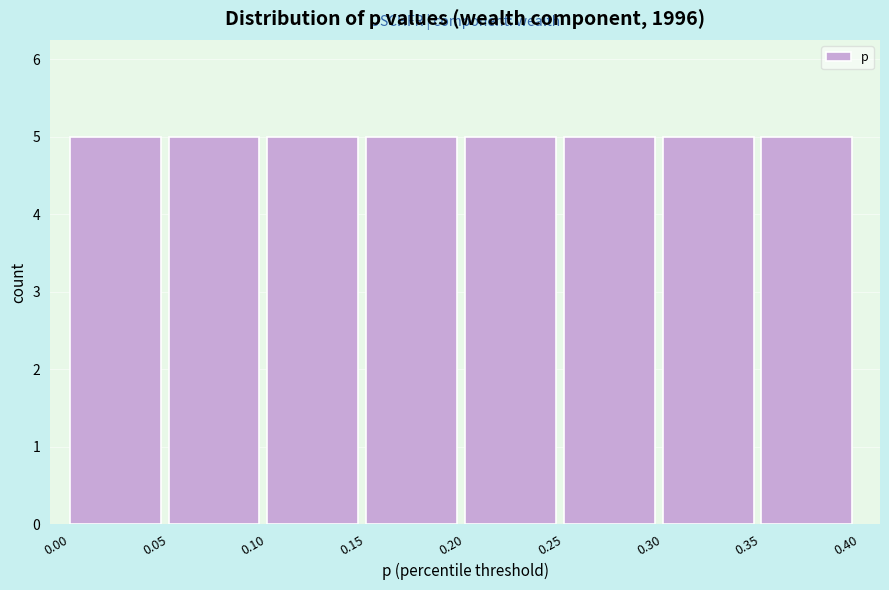

Reading left to right, transcribe this chart: for each bar, give the range it covers on the x-axis and its height. The values are not printed on the chart, so give them approximately, as read against the axis.

0.00 to 0.05: 5
0.05 to 0.10: 5
0.10 to 0.15: 5
0.15 to 0.20: 5
0.20 to 0.25: 5
0.25 to 0.30: 5
0.30 to 0.35: 5
0.35 to 0.40: 5